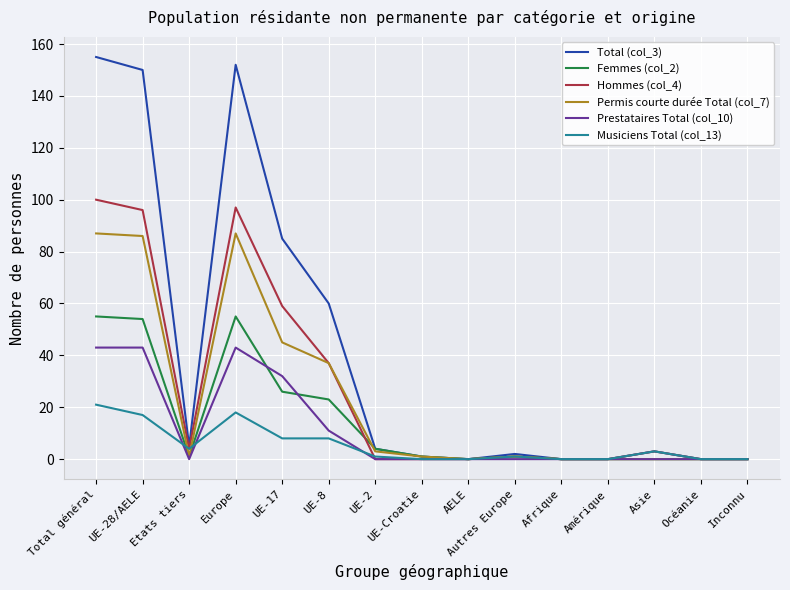

Rank the series by their maximum value, from highest to lowest.

Total (col_3), Hommes (col_4), Permis courte durée Total (col_7), Femmes (col_2), Prestataires Total (col_10), Musiciens Total (col_13)